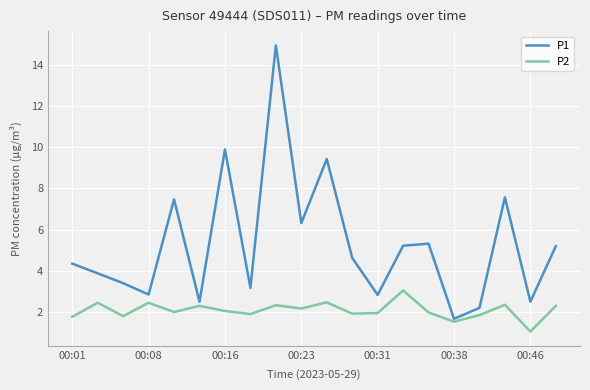

Which series has the largest total across all categories?

P1